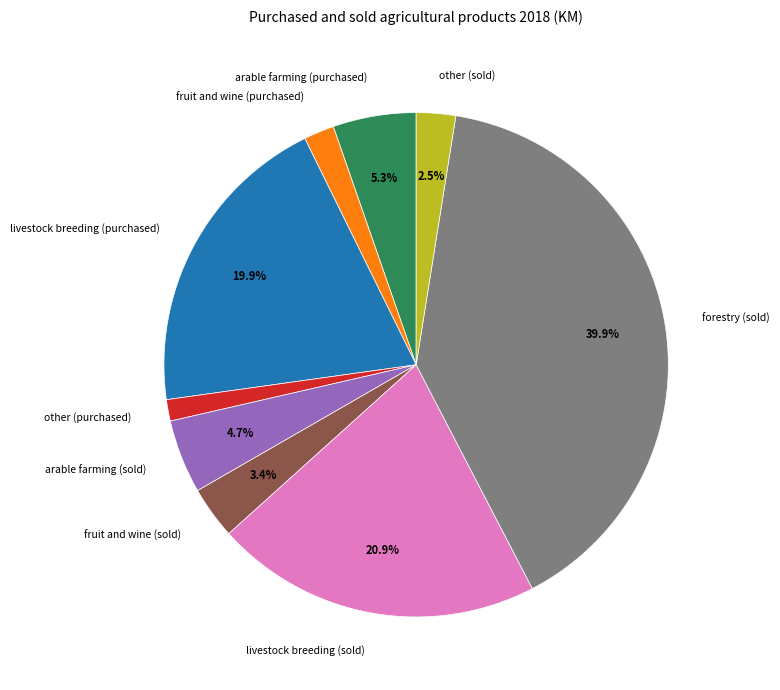

Which category has the biggest portion of the pie?

forestry (sold)